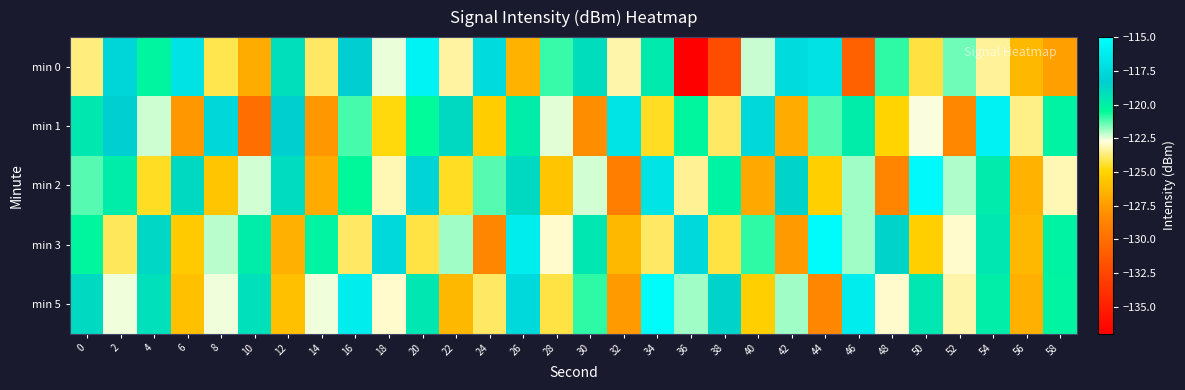

What is the spread (max minus min) of values at 54?

7.5